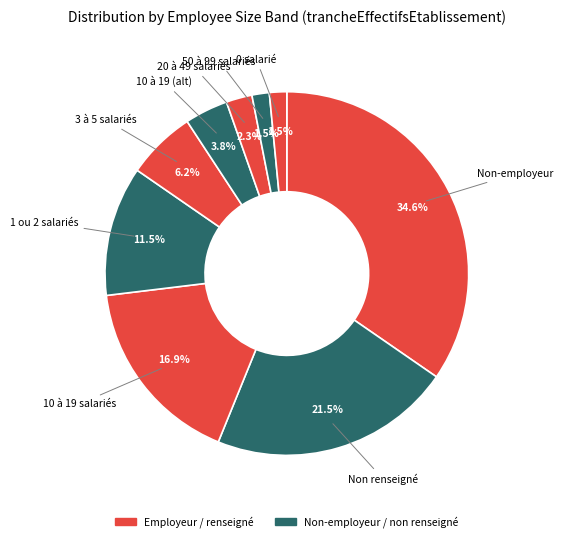

Count the number of slices in the pie.

9